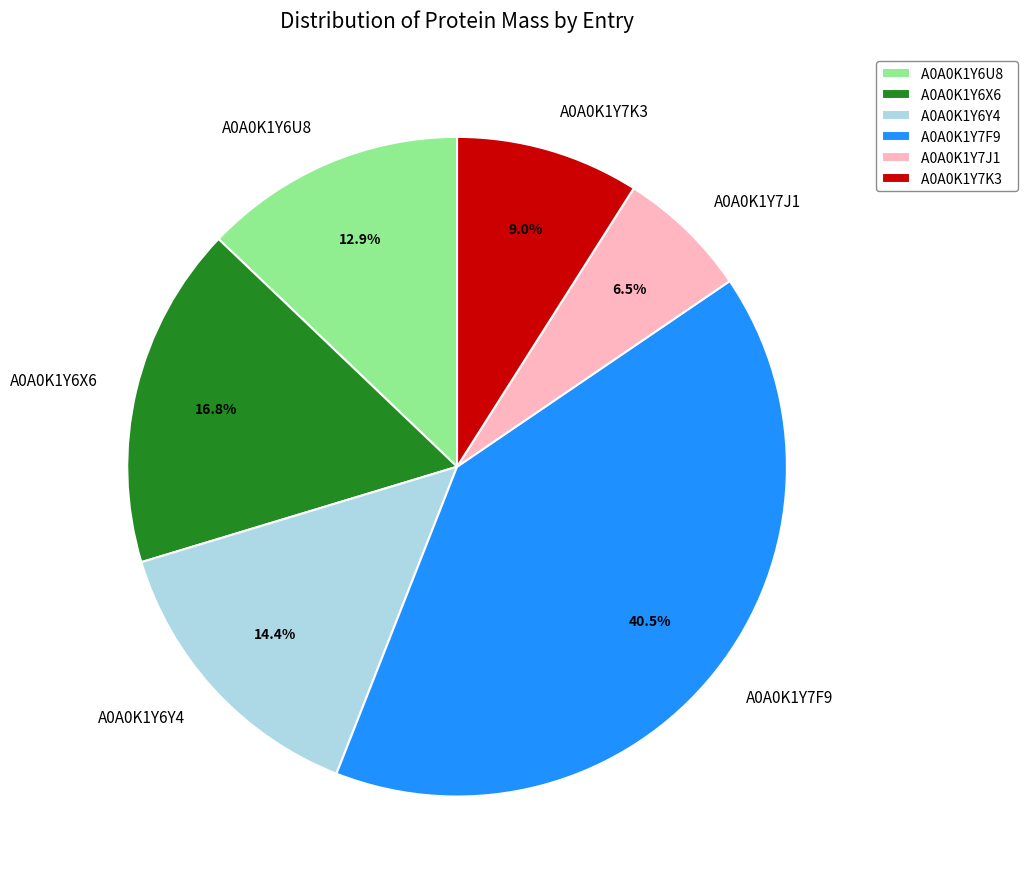

Rank the categories by value from lowest to highest.

A0A0K1Y7J1, A0A0K1Y7K3, A0A0K1Y6U8, A0A0K1Y6Y4, A0A0K1Y6X6, A0A0K1Y7F9